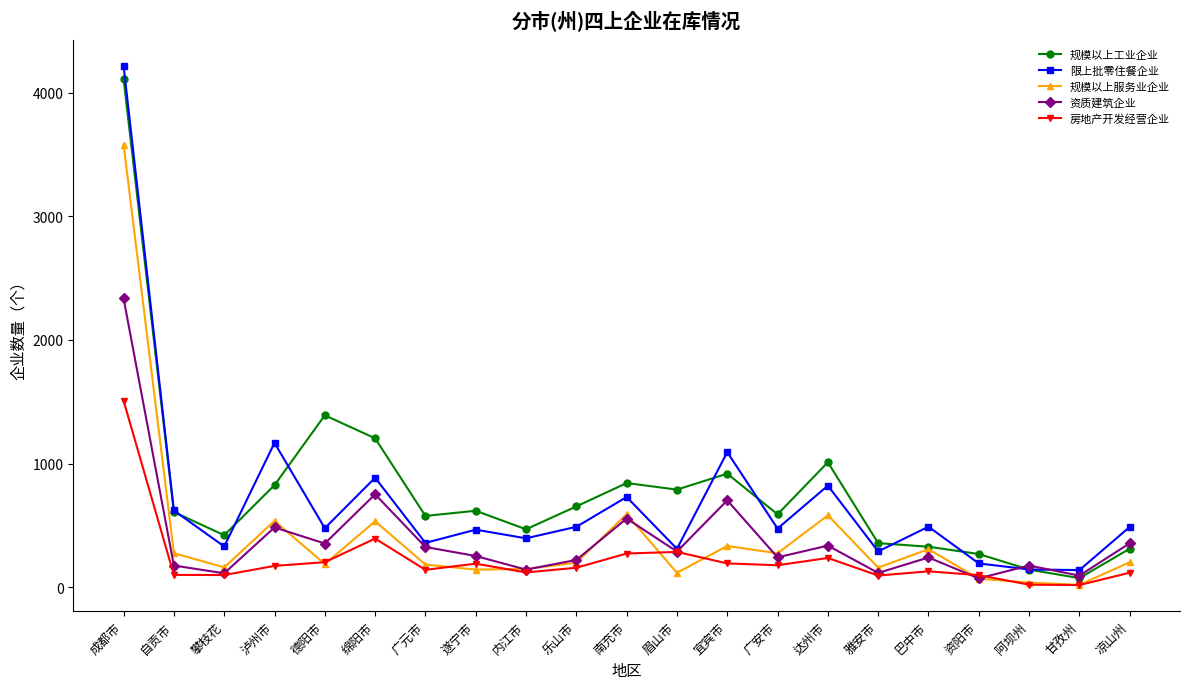

What is the label of the 10th point from the left?

乐山市